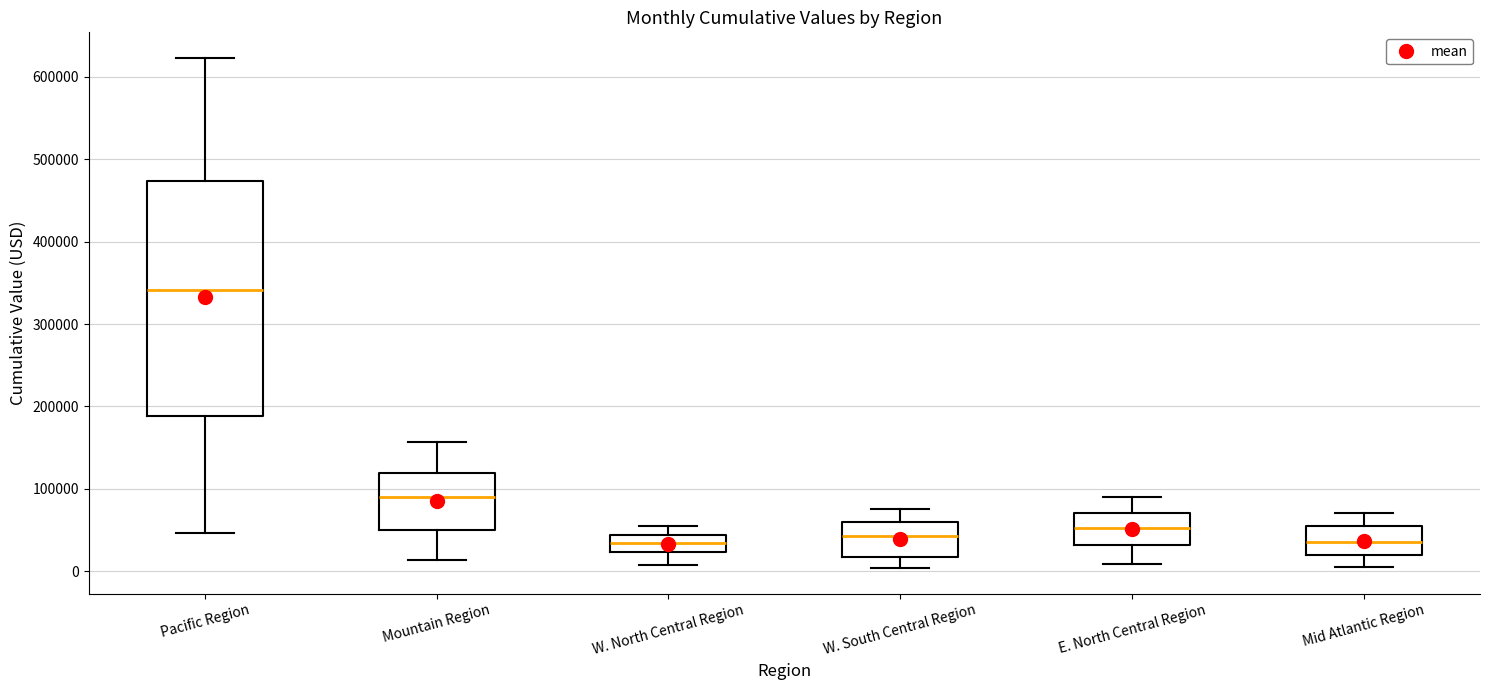

Reading left to right, read every box against the y-axis: the position of its median line, the range the box covers, and the ends of its whiskers. The values are not printed on the chart, so give them approximately, as read against the axis.

Pacific Region: median 340000, box 190000 to 470000, whiskers 50000 to 620000
Mountain Region: median 90000, box 50000 to 120000, whiskers 10000 to 160000
W. North Central Region: median 30000, box 20000 to 40000, whiskers 10000 to 50000
W. South Central Region: median 40000, box 20000 to 60000, whiskers 0 to 80000
E. North Central Region: median 50000, box 30000 to 70000, whiskers 10000 to 90000
Mid Atlantic Region: median 40000, box 20000 to 50000, whiskers 10000 to 70000